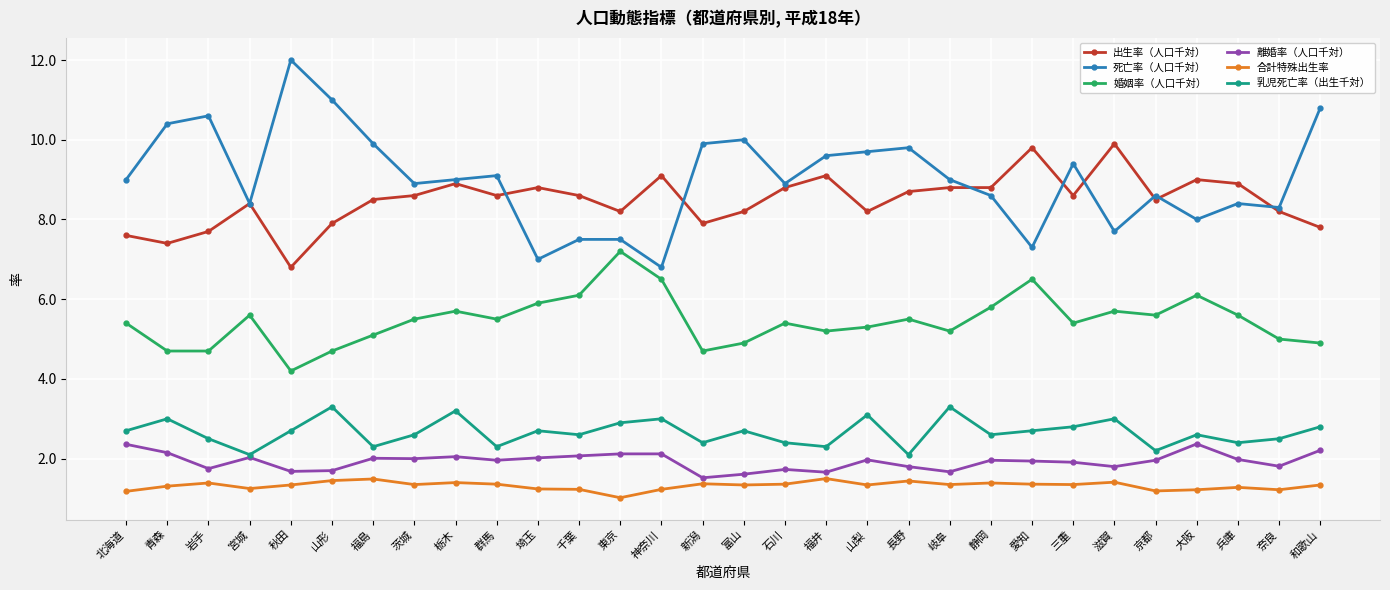

Is it true that 死亡率（人口千対） equals 8.3 at 奈良?

True